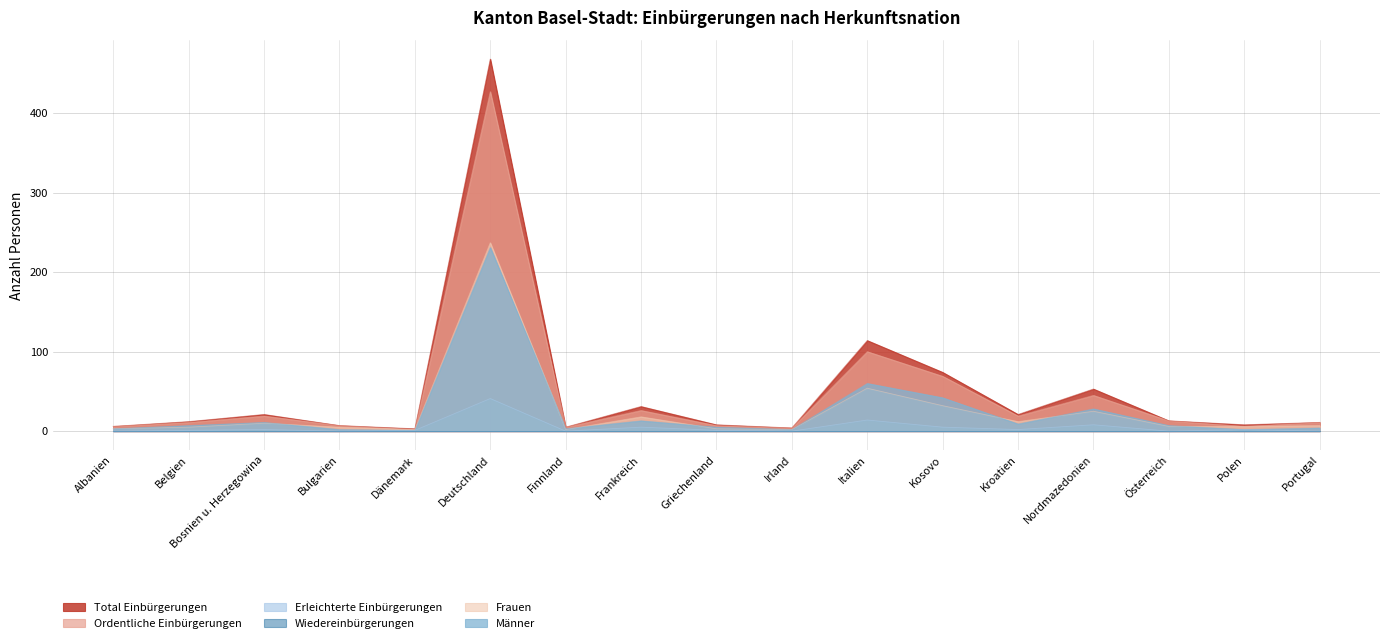

At which label does Frauen first exceed 6?

Bosnien u. Herzegowina